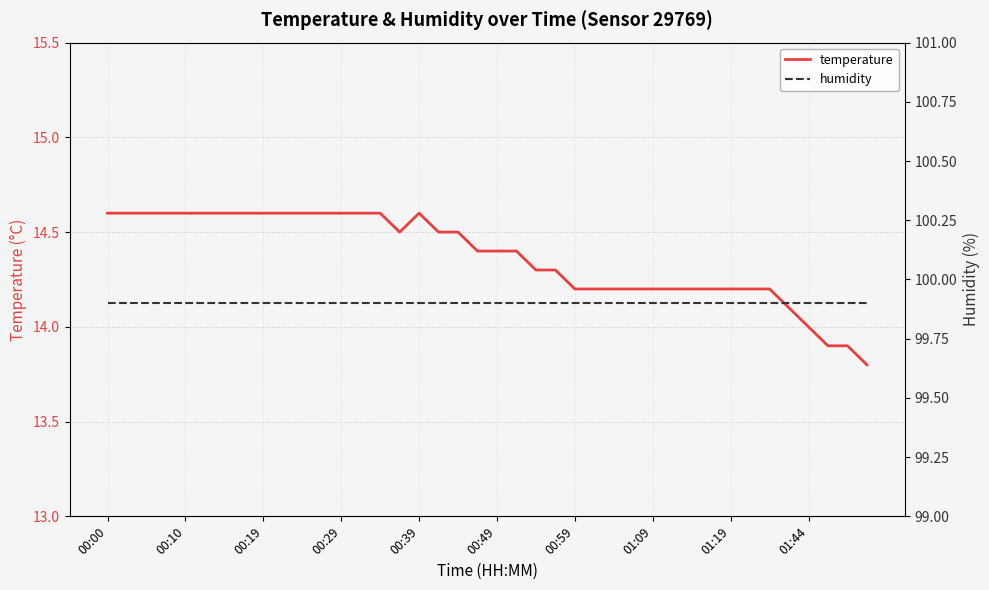

What is the approximate value of humidity at 00:00?

99.9